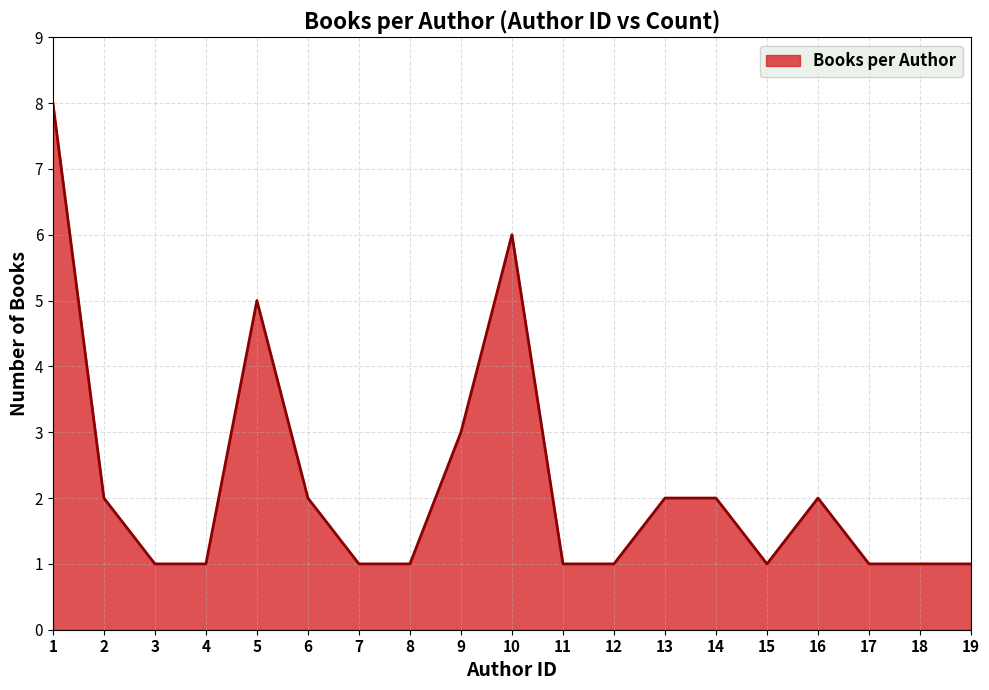

Reading left to right, transcribe all the data shown in this chart.

1=8	2=2	3=1	4=1	5=5	6=2	7=1	8=1	9=3	10=6	11=1	12=1	13=2	14=2	15=1	16=2	17=1	18=1	19=1